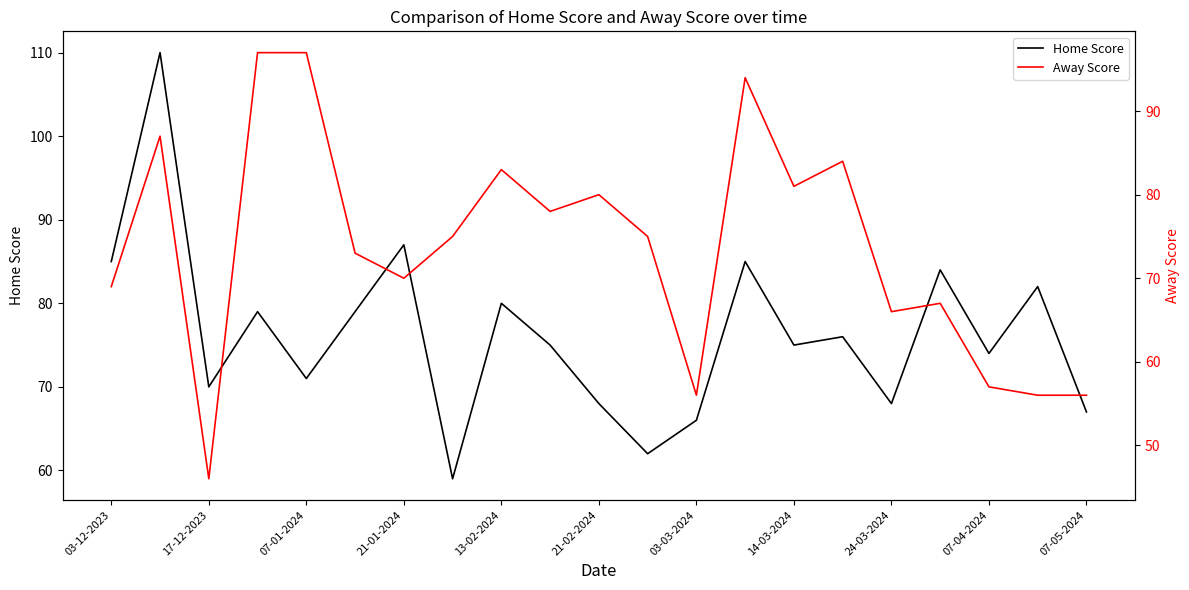

How many intersections are there between Home Score and Away Score?

6